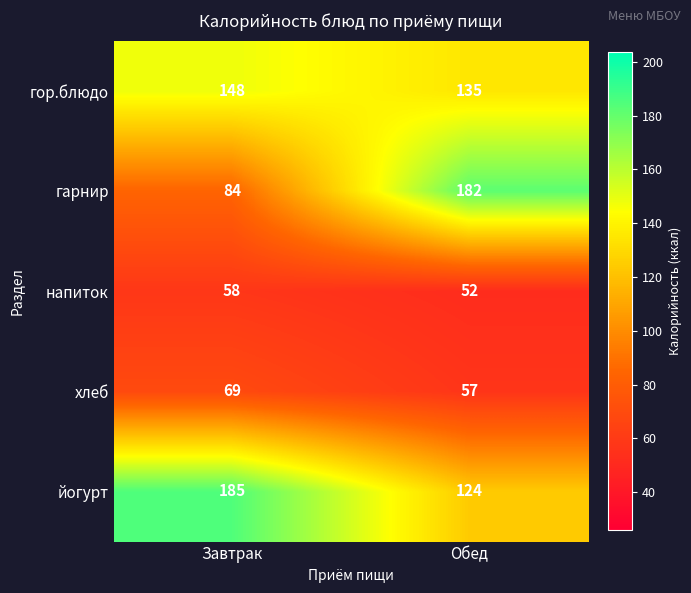

At which category does the chart reach its peak across all series?

Завтрак